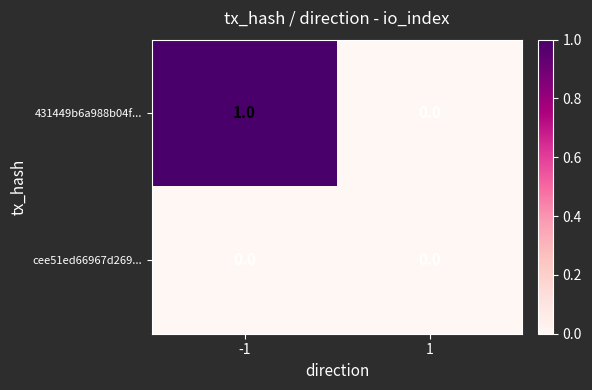

At which category is the sum across all series the highest?

-1